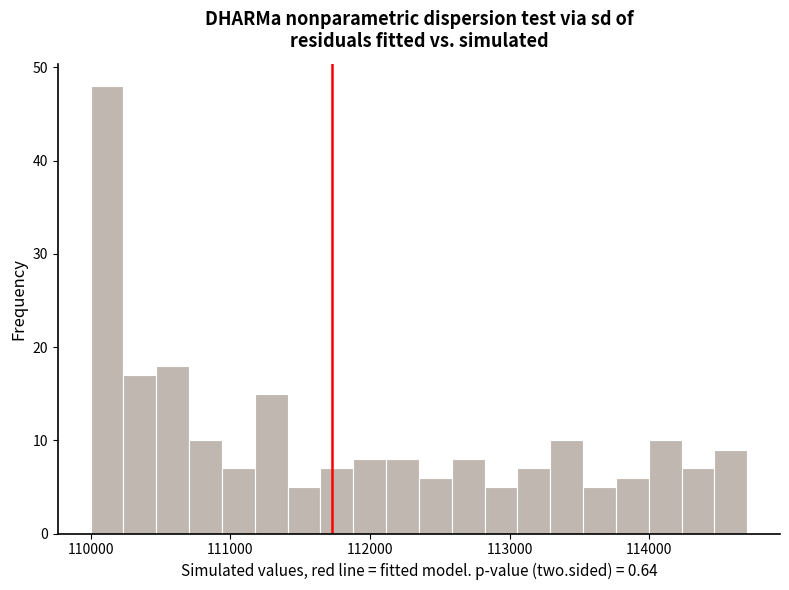

Around what value on the x-axis is the tallest bar? Give the approximate position of its centre, as read against the axis.

110100